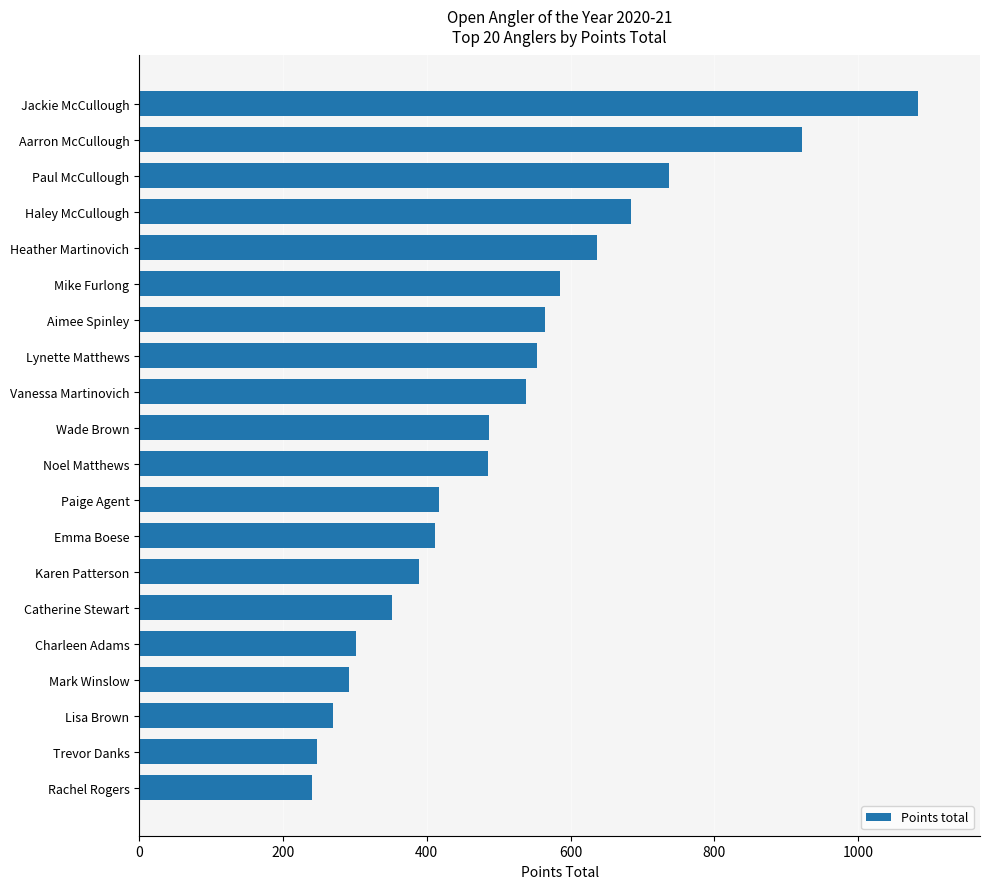

At which label is the value closest to 661?

Haley McCullough